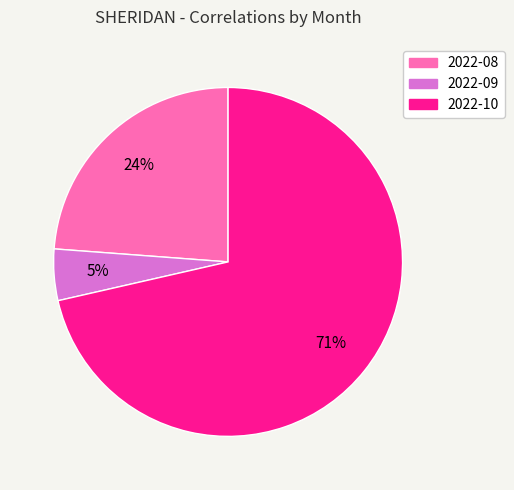

What percentage is the 2022-10 slice, to the nearest percent?

71%